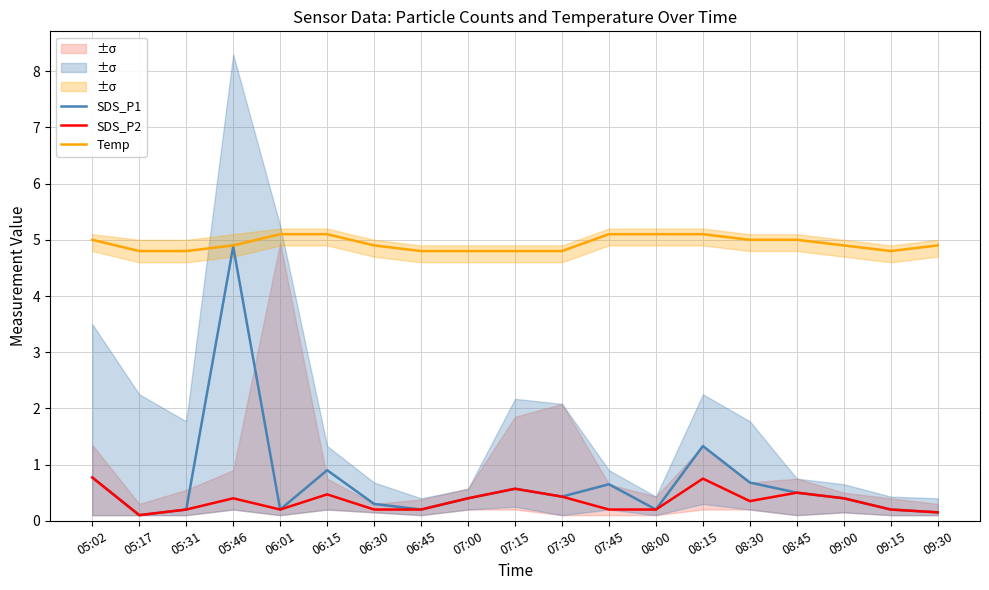

At which label is SDS_P1 closest to 2?

08:15